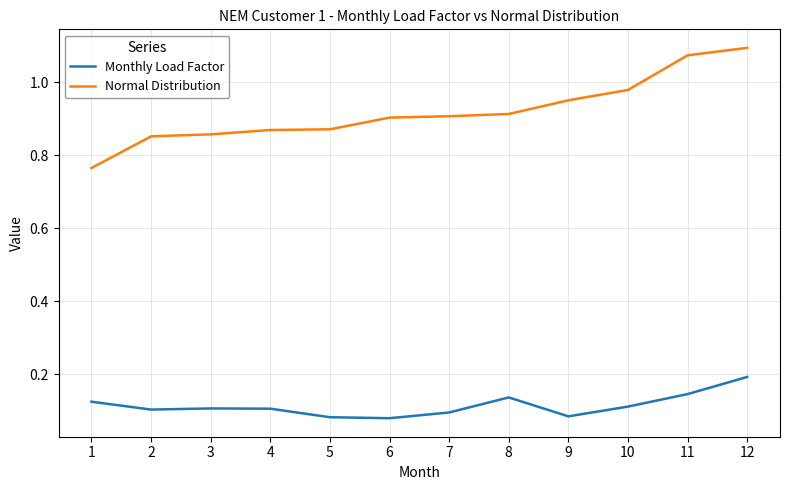

The Normal Distribution series shows 0.9 at 8. True or false?

True